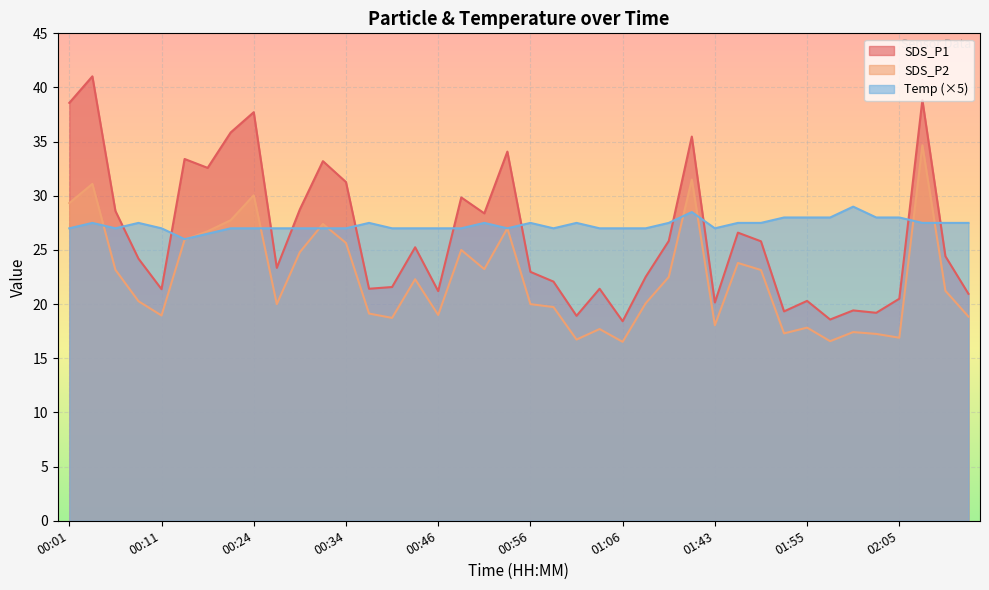

Which has a higher value, 01:45 or 00:44?

01:45